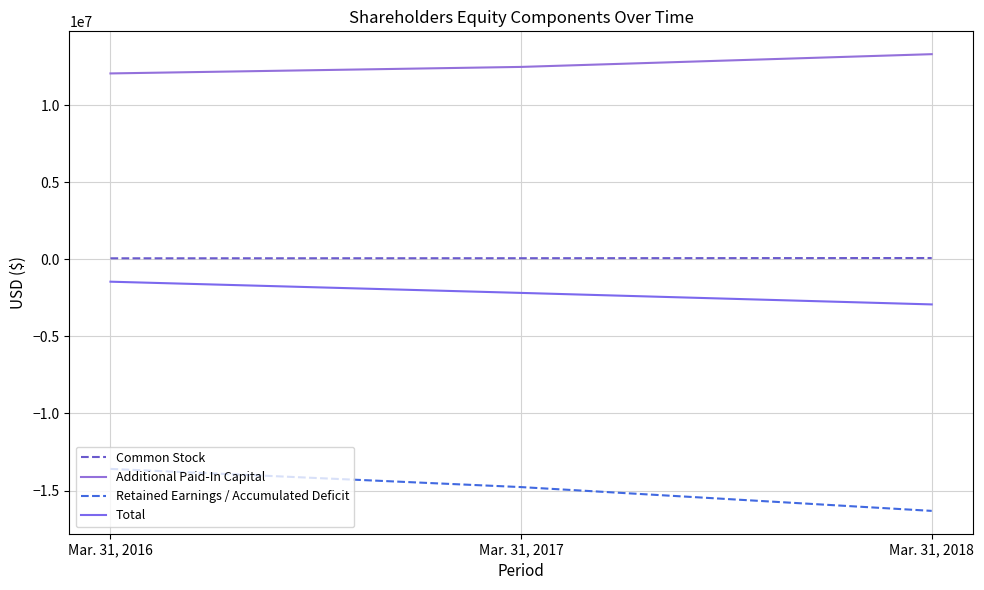

How many lines are shown in the chart?

4